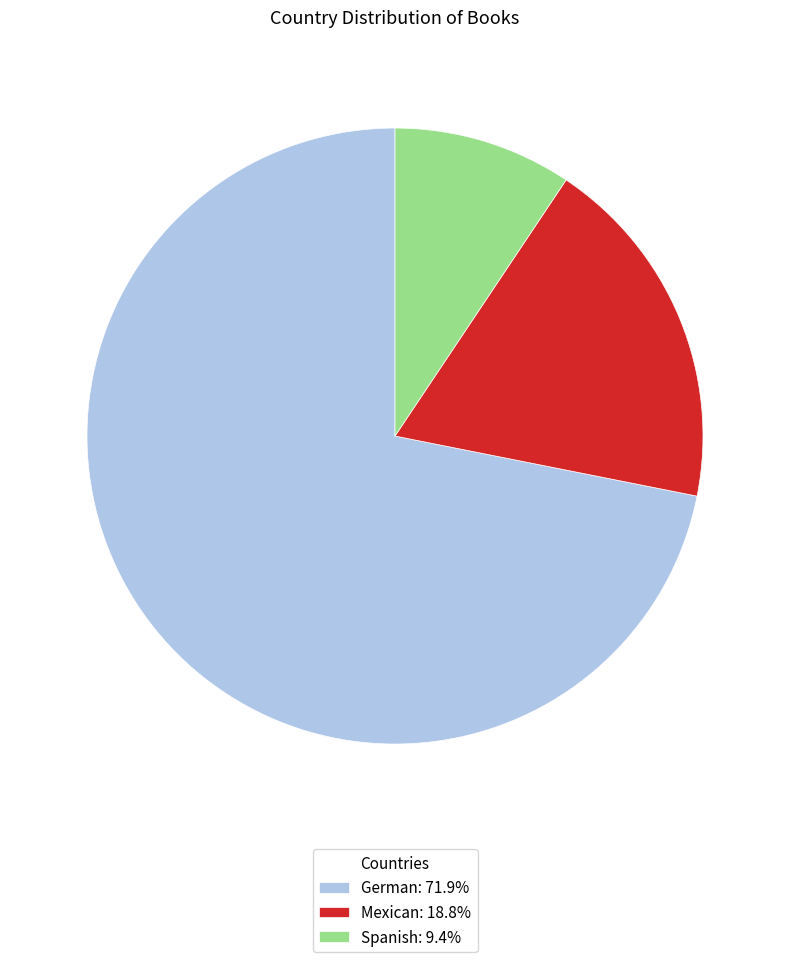

Does Spanish: 9.4% represent more than half of the total?

No